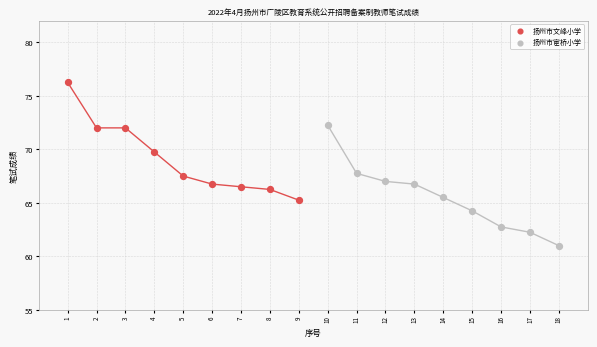

Which series has the largest Y range (max minus min)?

扬州市宦桥小学